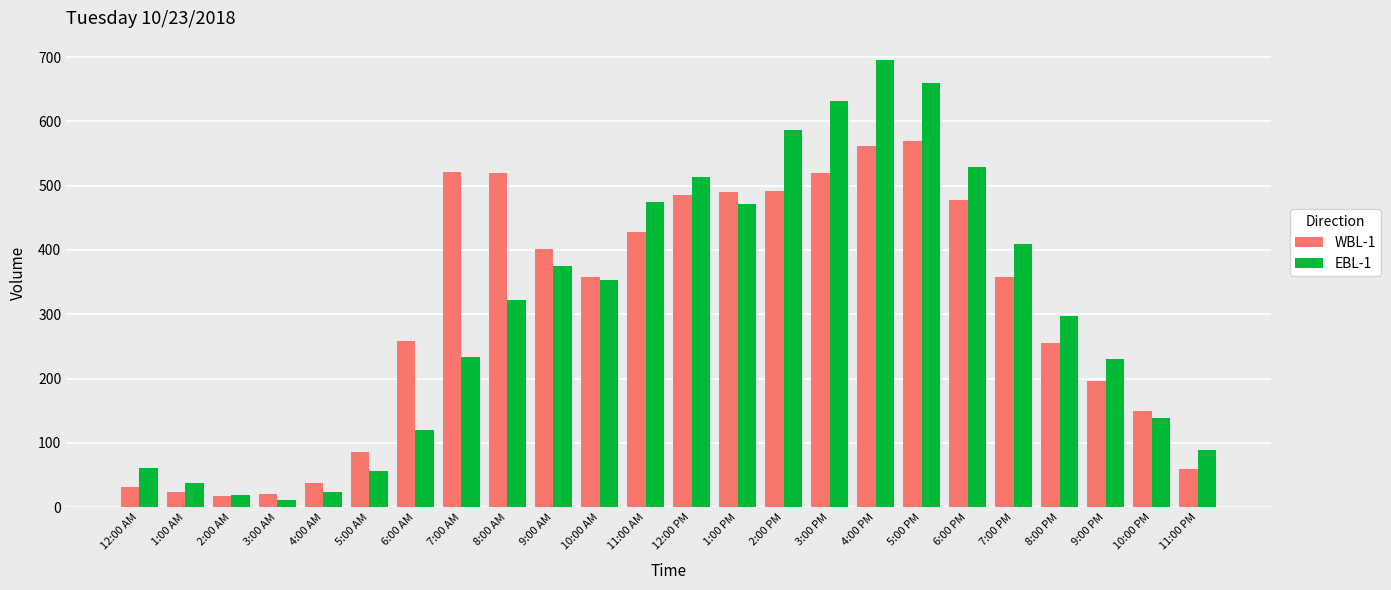

What is the highest value of the EBL-1 series?

695